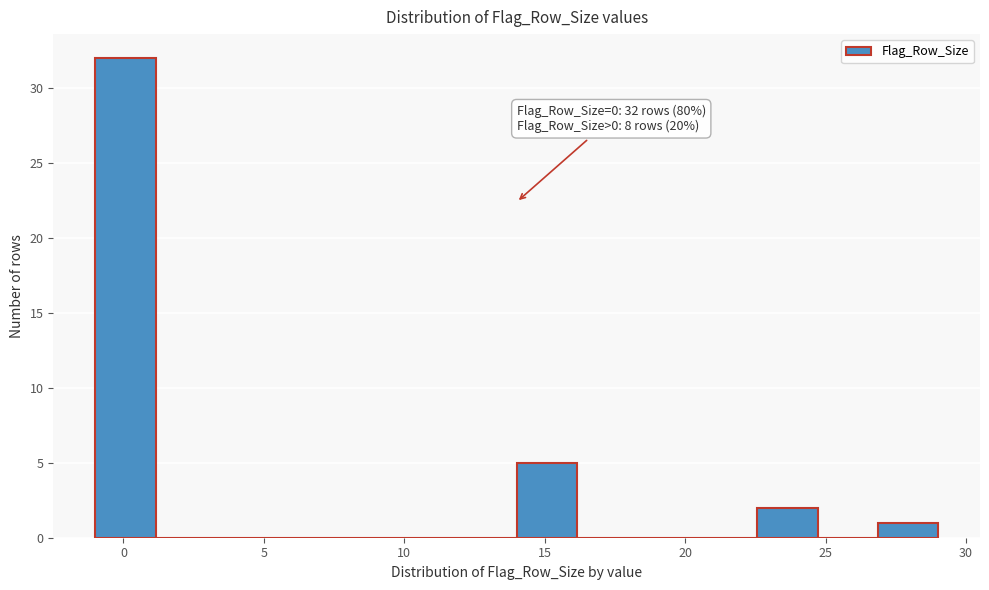

Which range on the x-axis has the tallest bar?

-1.0 to 1.0